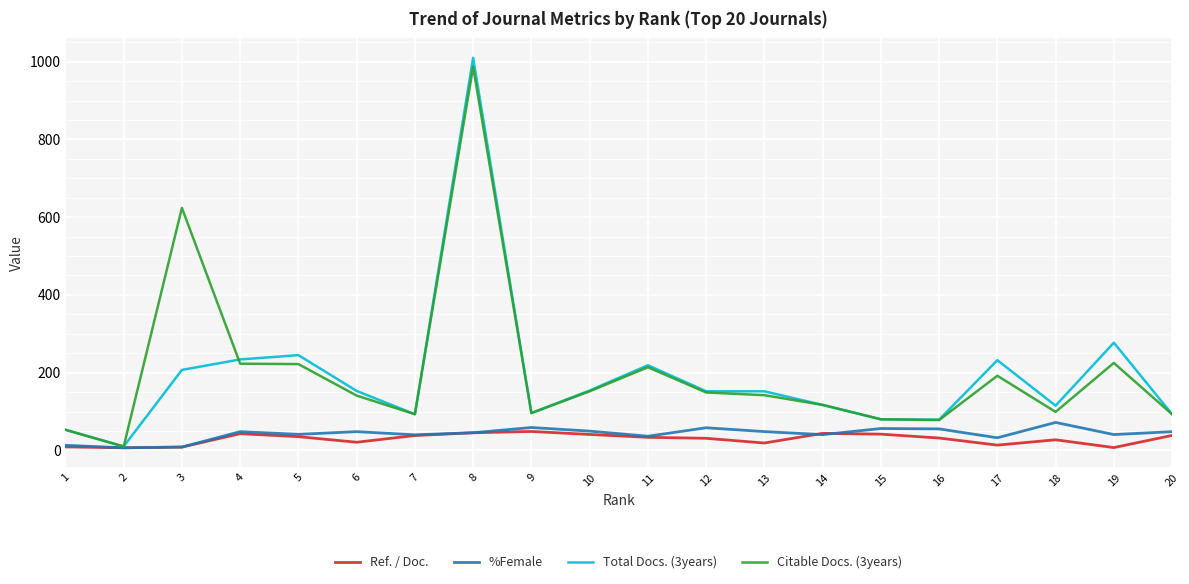

What is the approximate value of Citable Docs. (3years) at 4?

223.0